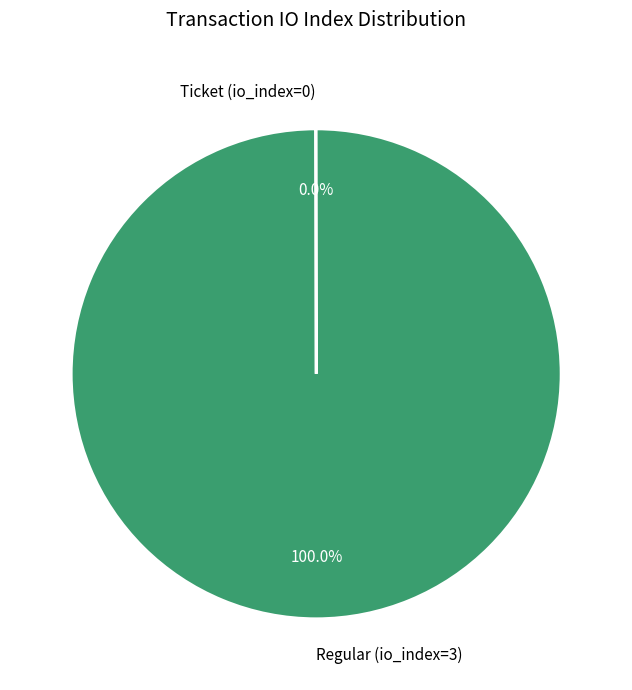

Does Regular (io_index=3) account for over 50% of the chart?

Yes